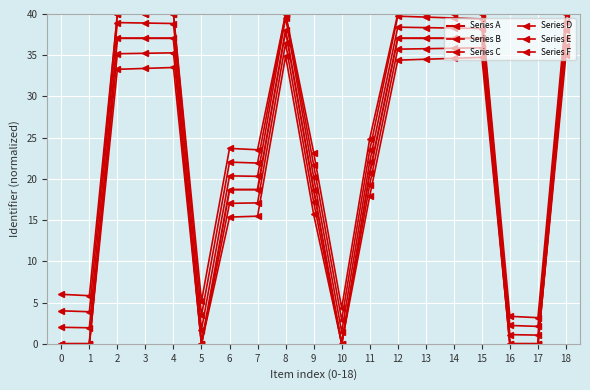

True or false: Series E has a value of 19.3 at 0.

False